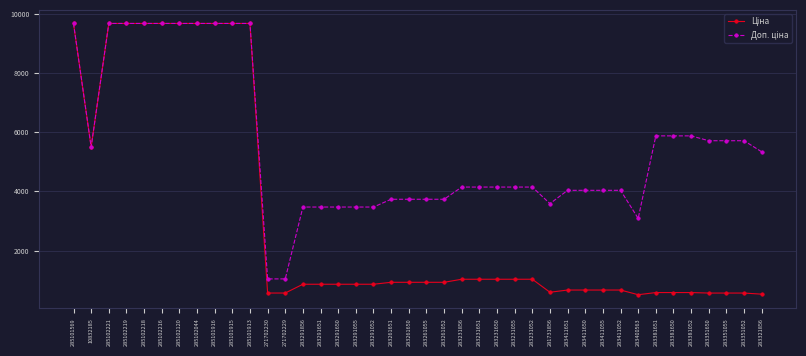

What is the total value across all series at 283381650?

6459.9